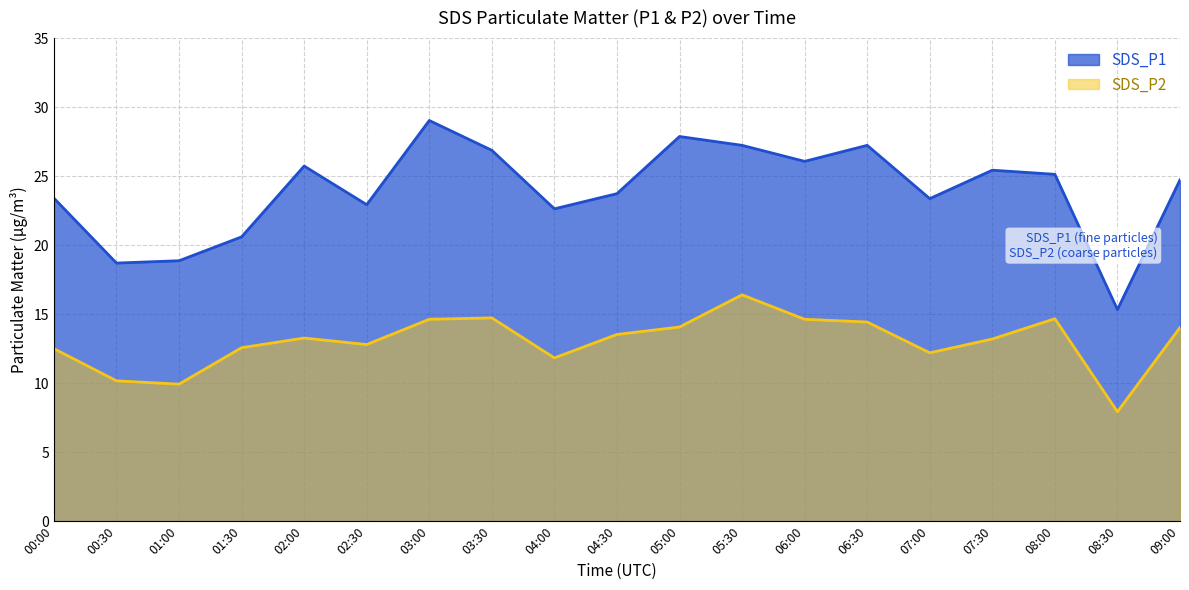

Between 02:30 and 05:30, which series saw the biggest shift?

SDS_P1